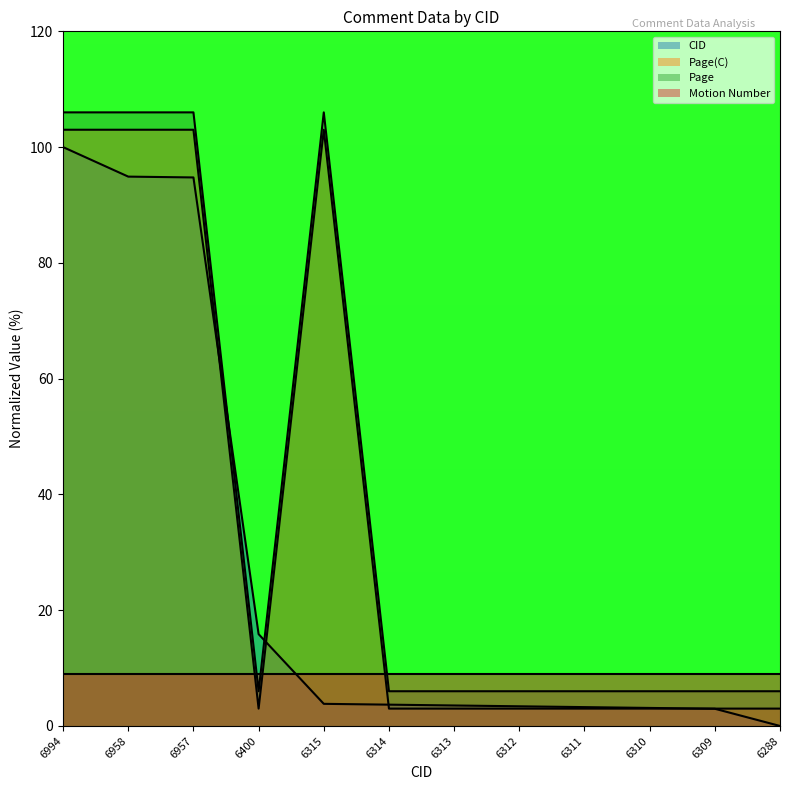

How many interior local valleys does the Page series have?

1